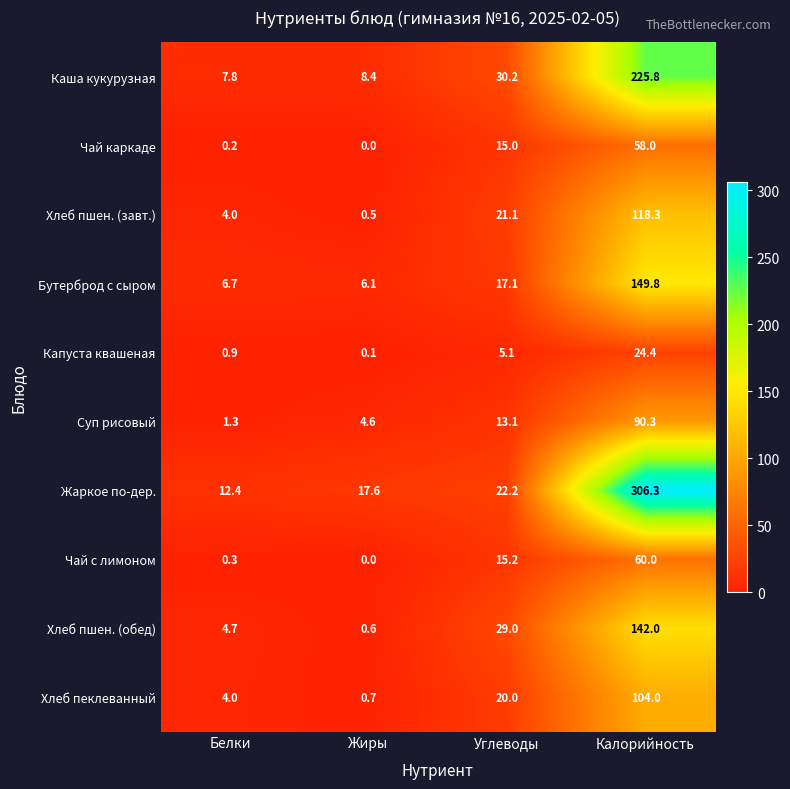

Is the value of Капуста квашеная at Углеводы greater than the value of Чай с лимоном at Жиры?

Yes